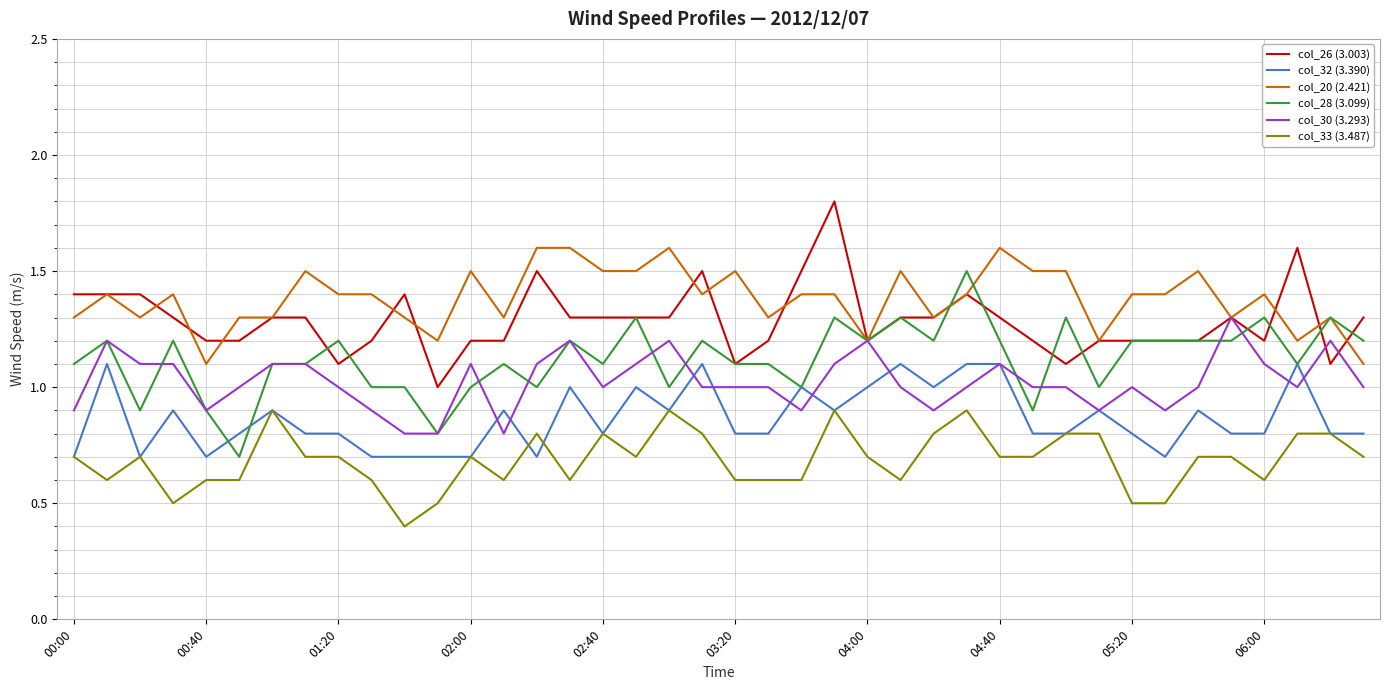

What is the greatest value displayed?

1.8